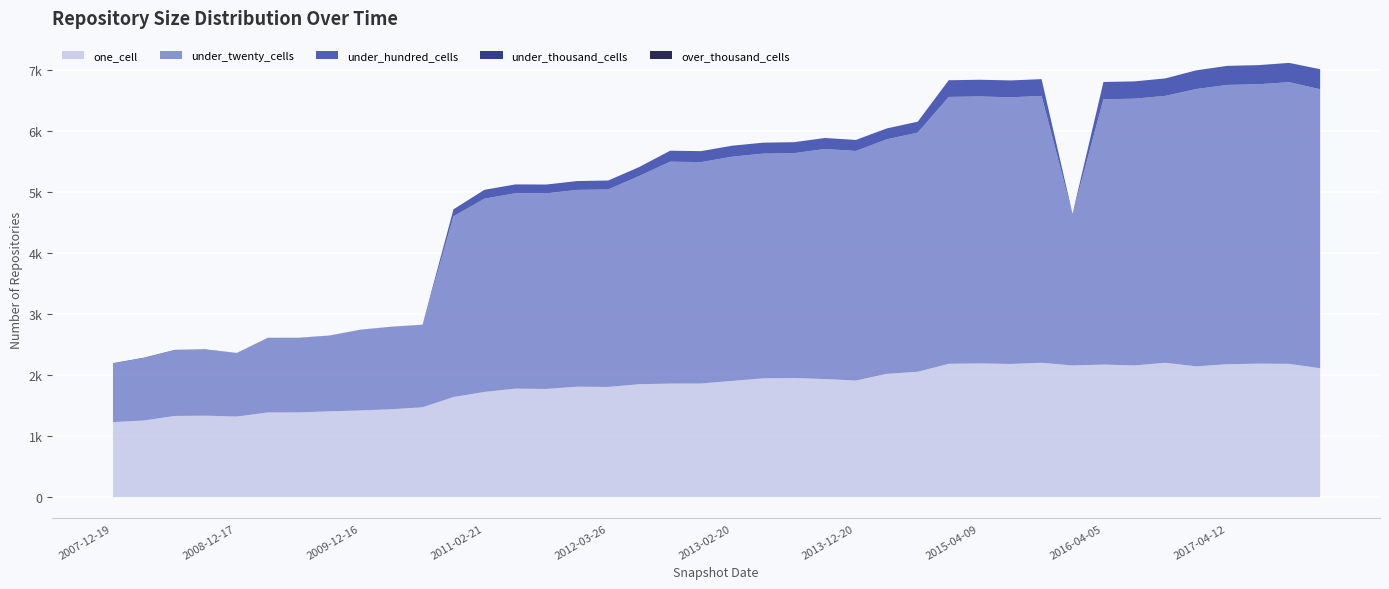

List the series in order of their peak value, highest first.

under_twenty_cells, one_cell, under_hundred_cells, under_thousand_cells, over_thousand_cells